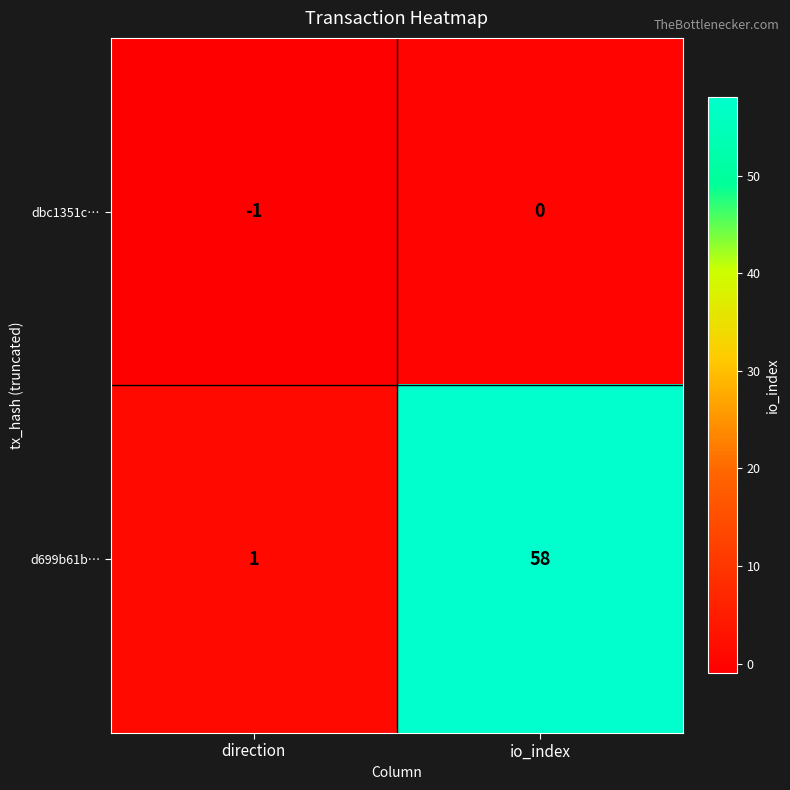

At which category is the sum across all series the highest?

io_index